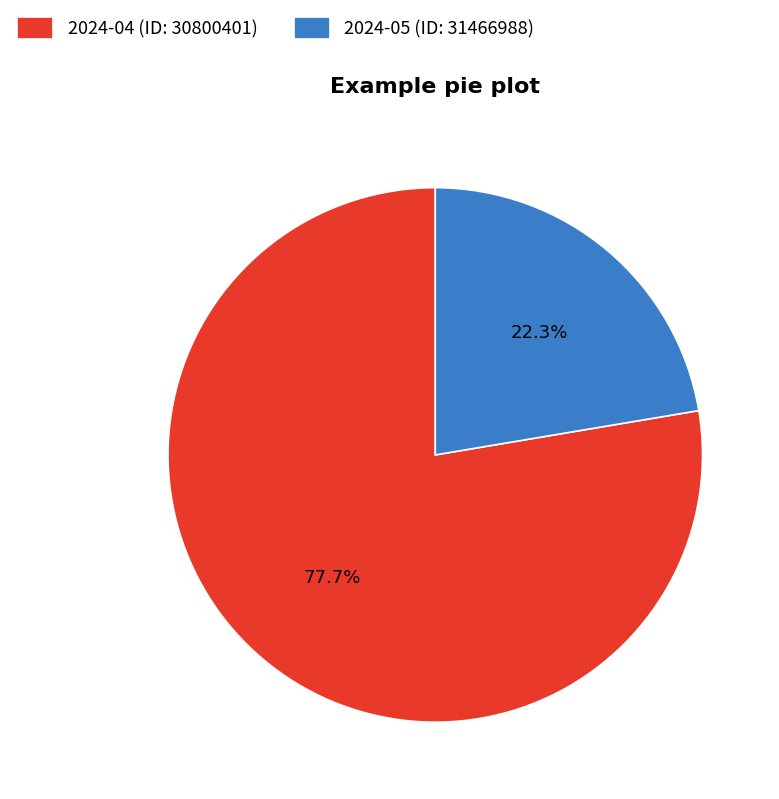

How many slices are in this pie chart?

2